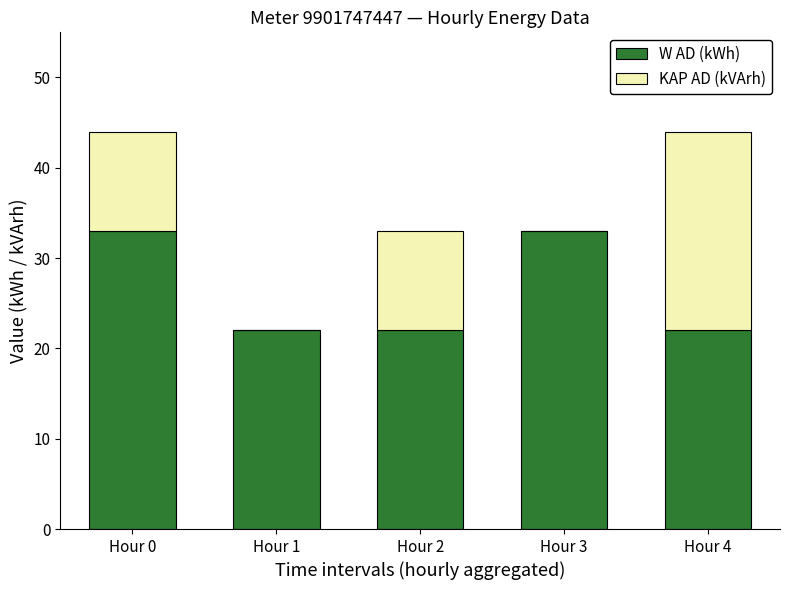

What is the maximum value for W AD (kWh)?

33